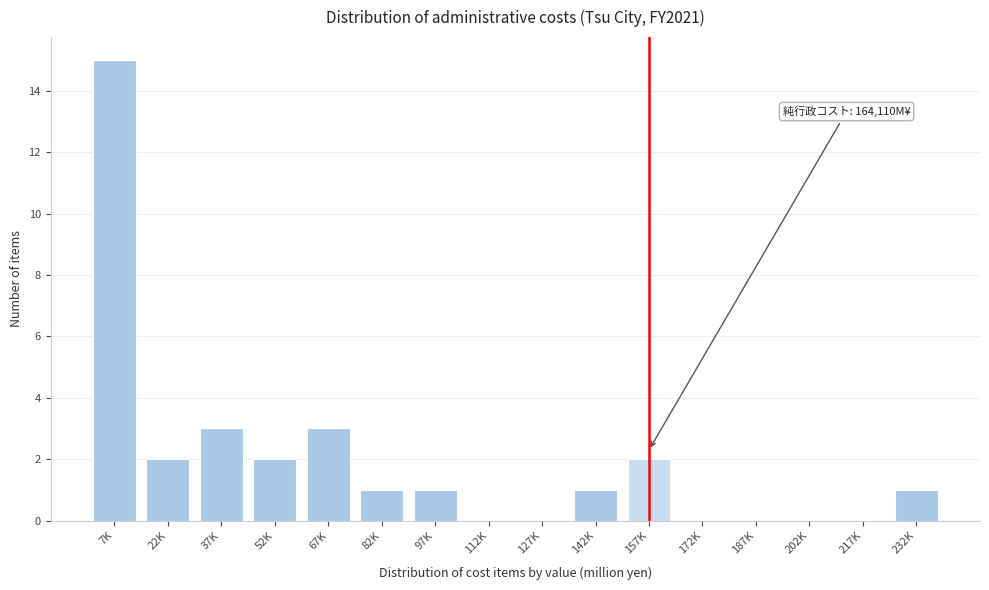

Reading left to right, what are all the values shown in this chart?

7K=15	22K=2	37K=3	52K=2	67K=3	82K=1	97K=1	112K=0	127K=0	142K=1	157K=2	172K=0	187K=0	202K=0	217K=0	232K=1